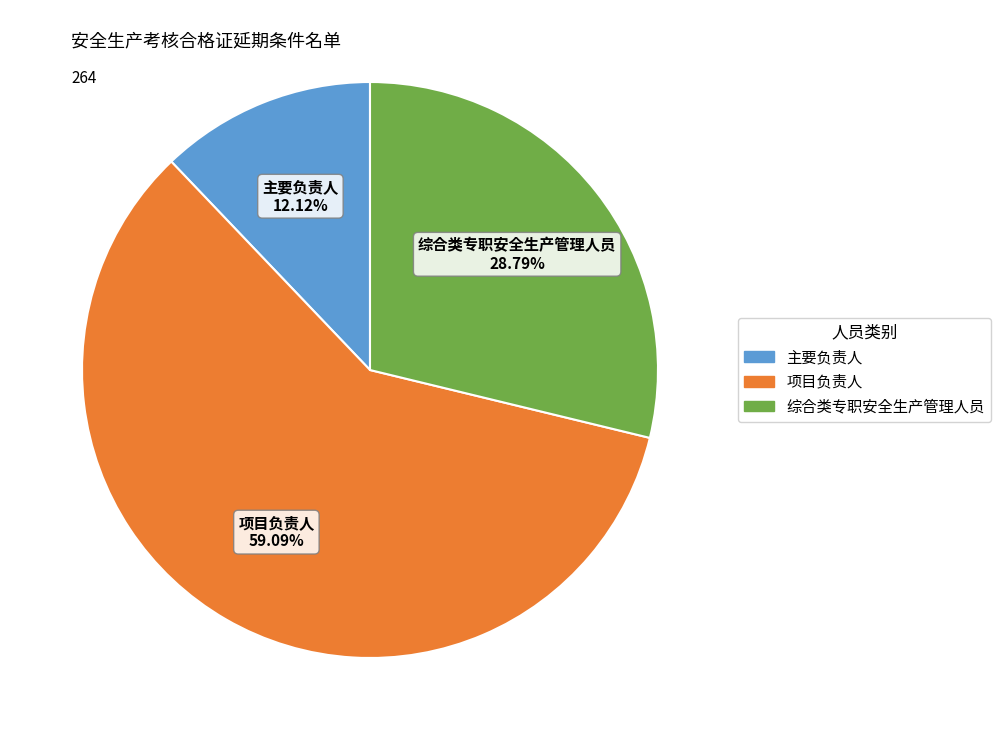

What percentage is the 综合类专职安全生产管理人员 slice, to the nearest percent?

29%